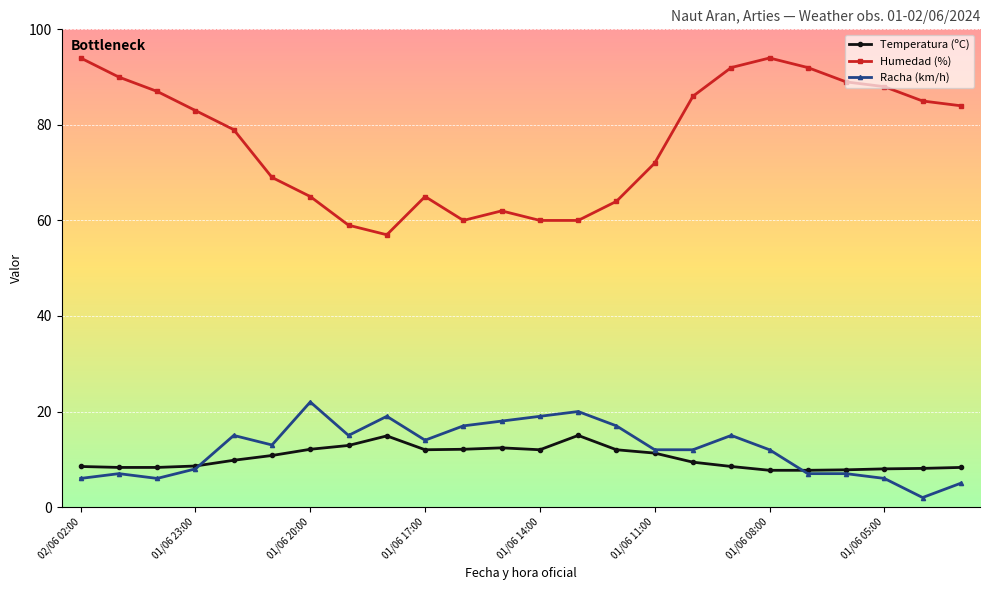

What is the highest value of the Racha (km/h) series?

22.0